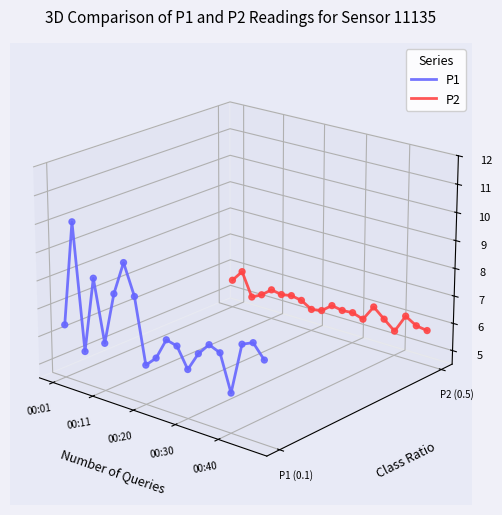

At which category is the sum across all series the highest?

00:11